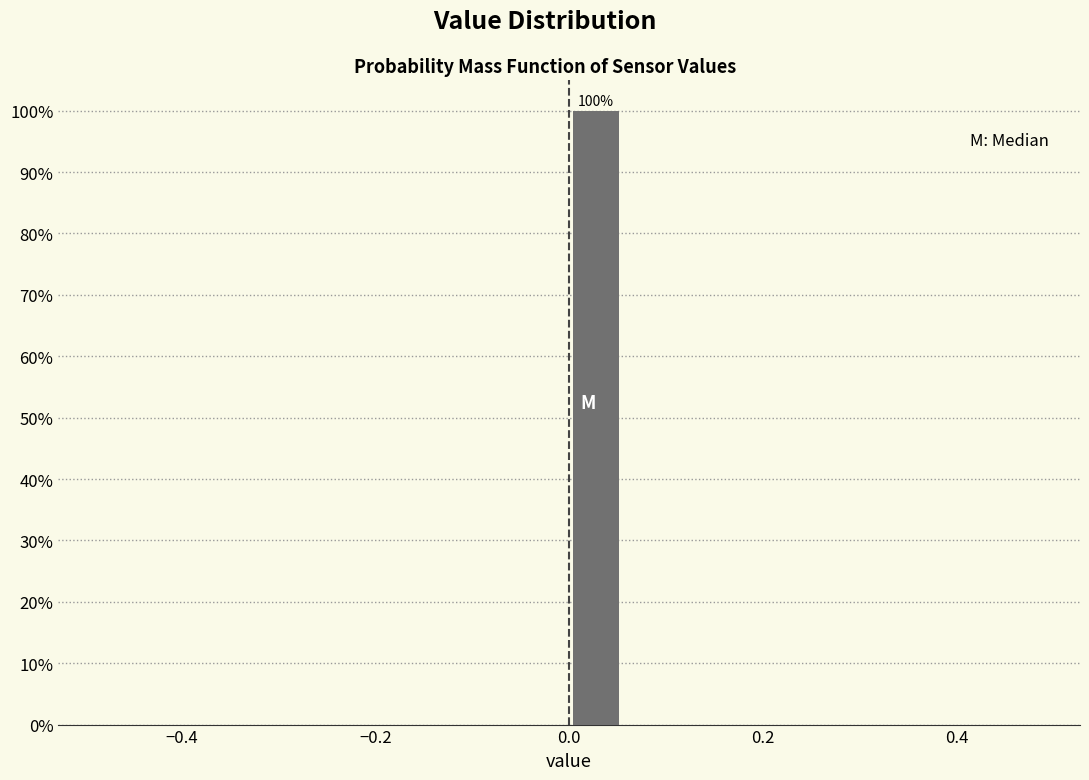

Read against the x-axis, roughly where is the centre of the tallest bar?

0.02